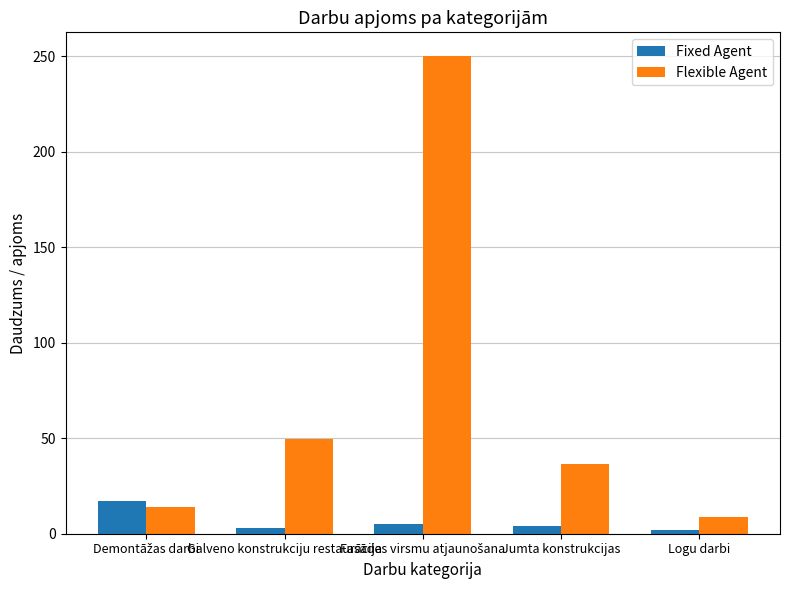

Which series has the largest range (max minus min)?

Flexible Agent